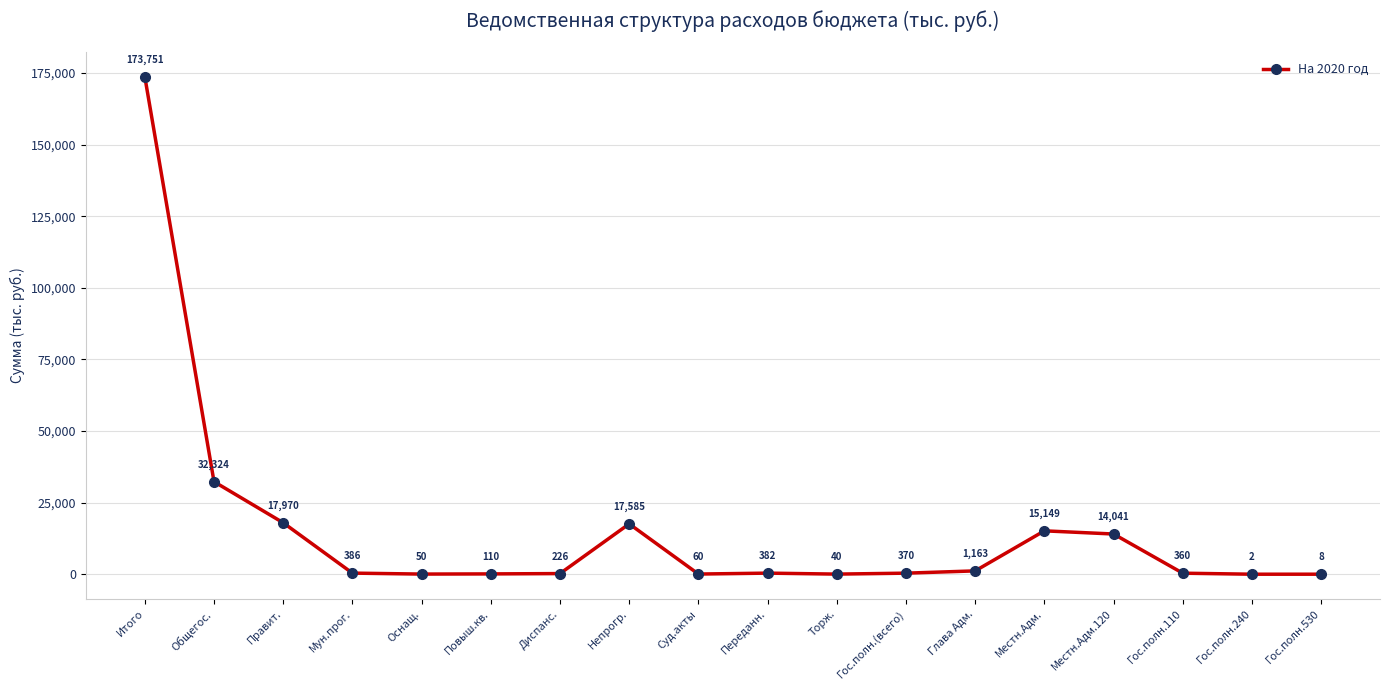

Read the value at Мун.прог..

385.6